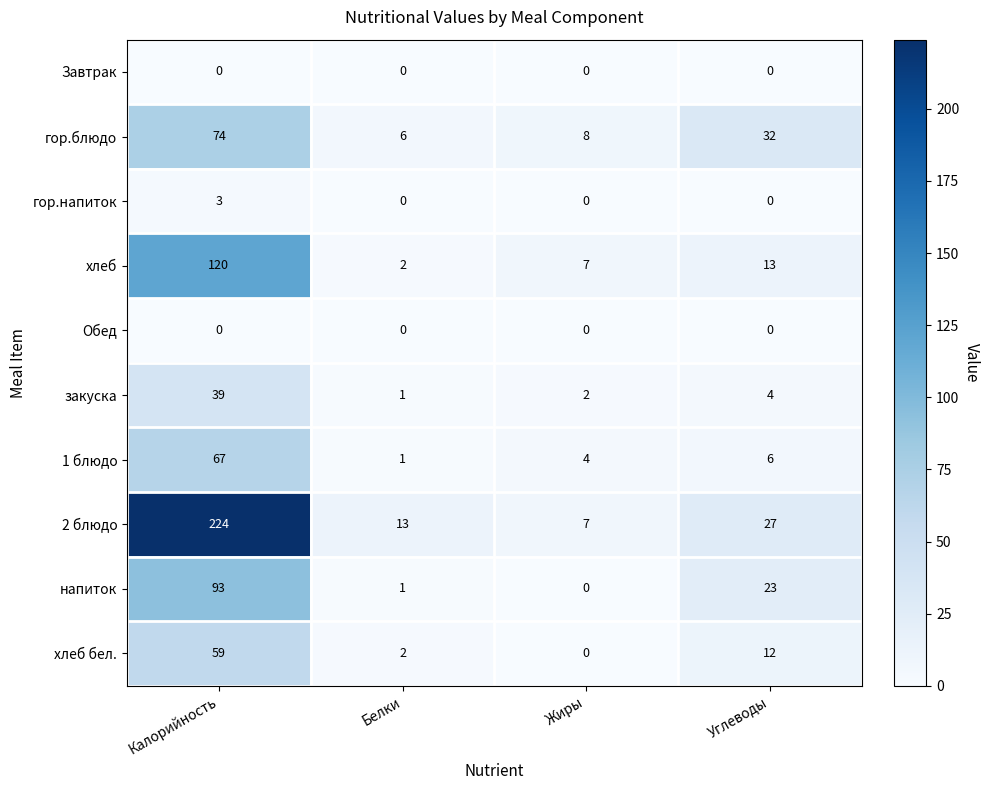

What is the difference between the second highest and minimum values in the хлеб series?

11